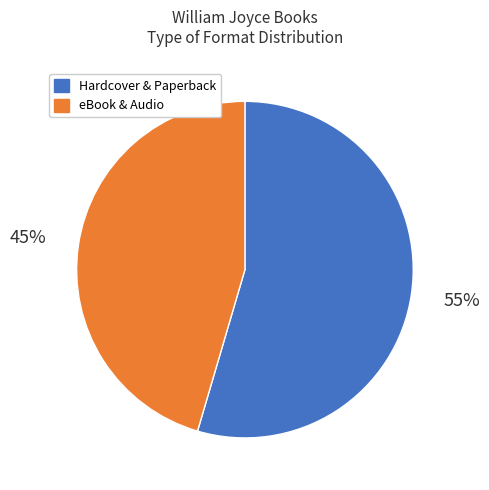

What is the ratio of the value at Hardcover & Paperback to the value at eBook & Audio?

1.2